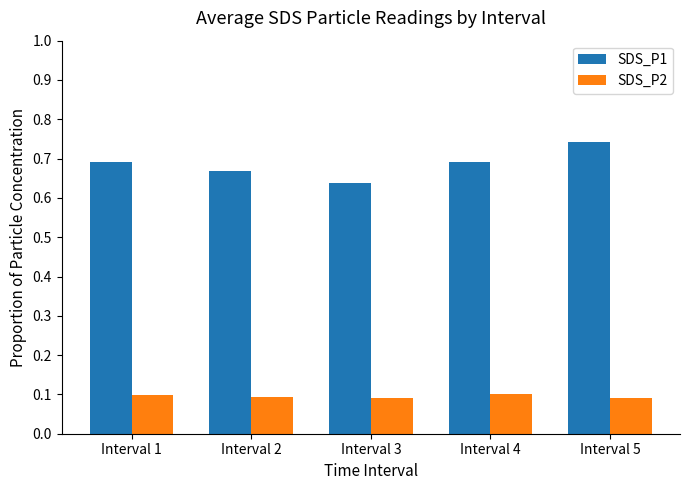

How many data points does each series have?

5